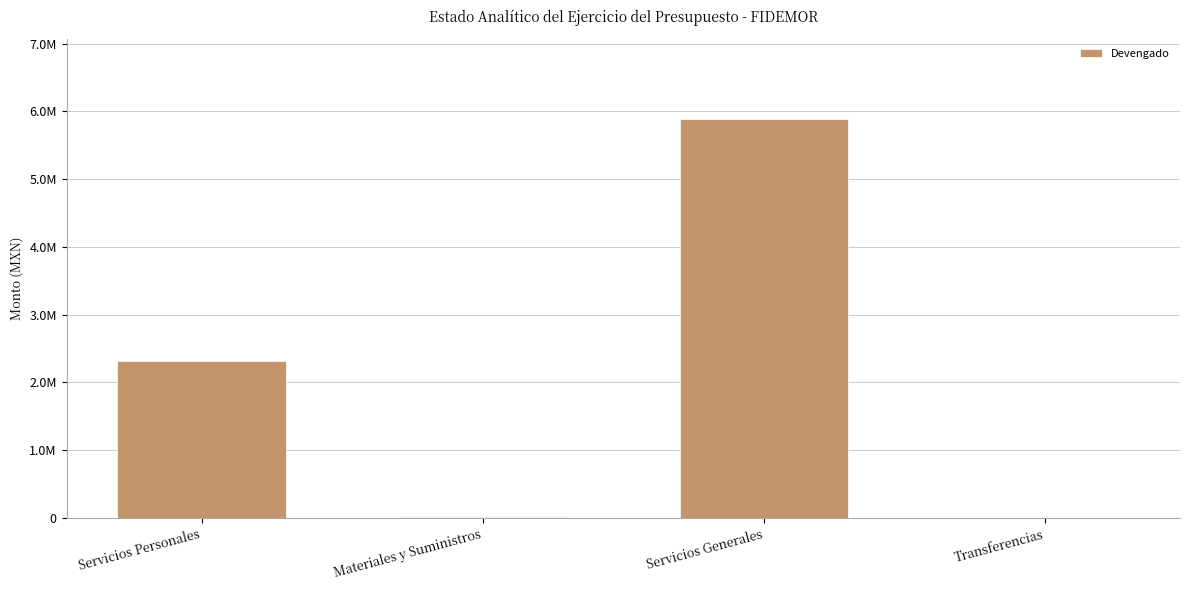

Are the bars horizontal?

No